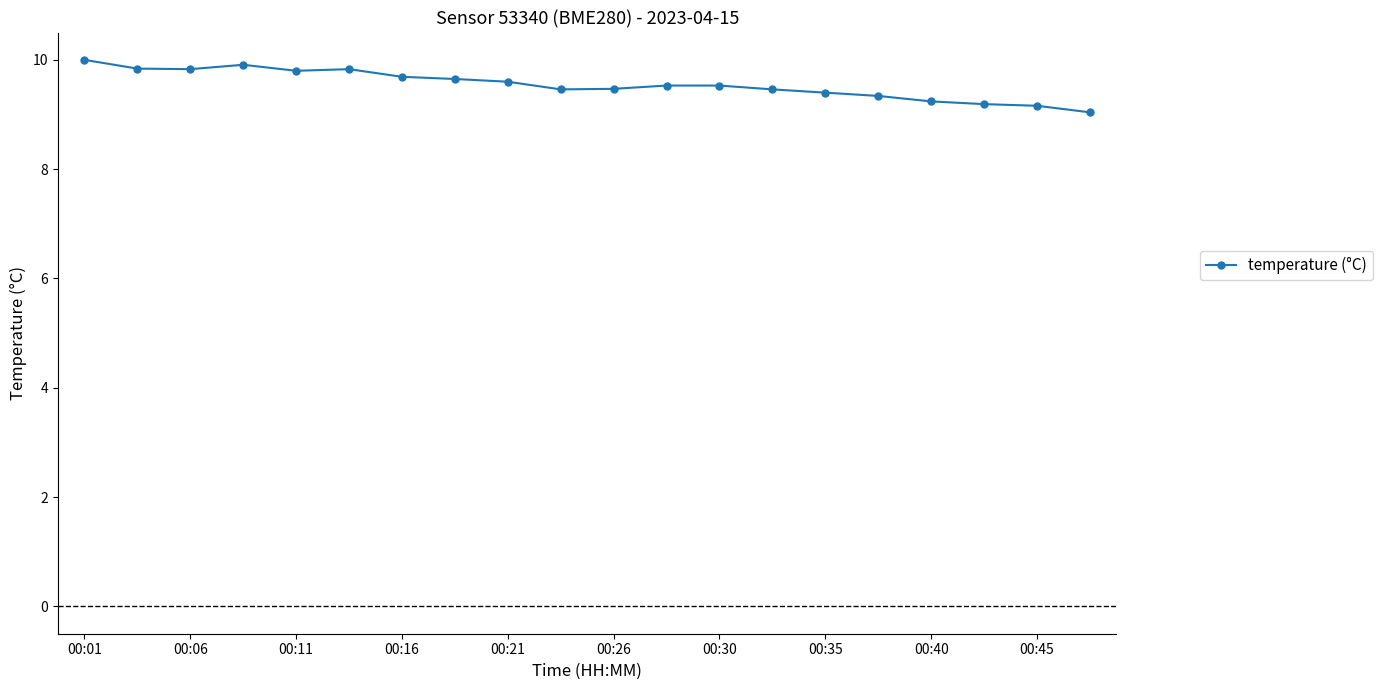

What is the value of the 2nd point from the left?

9.8